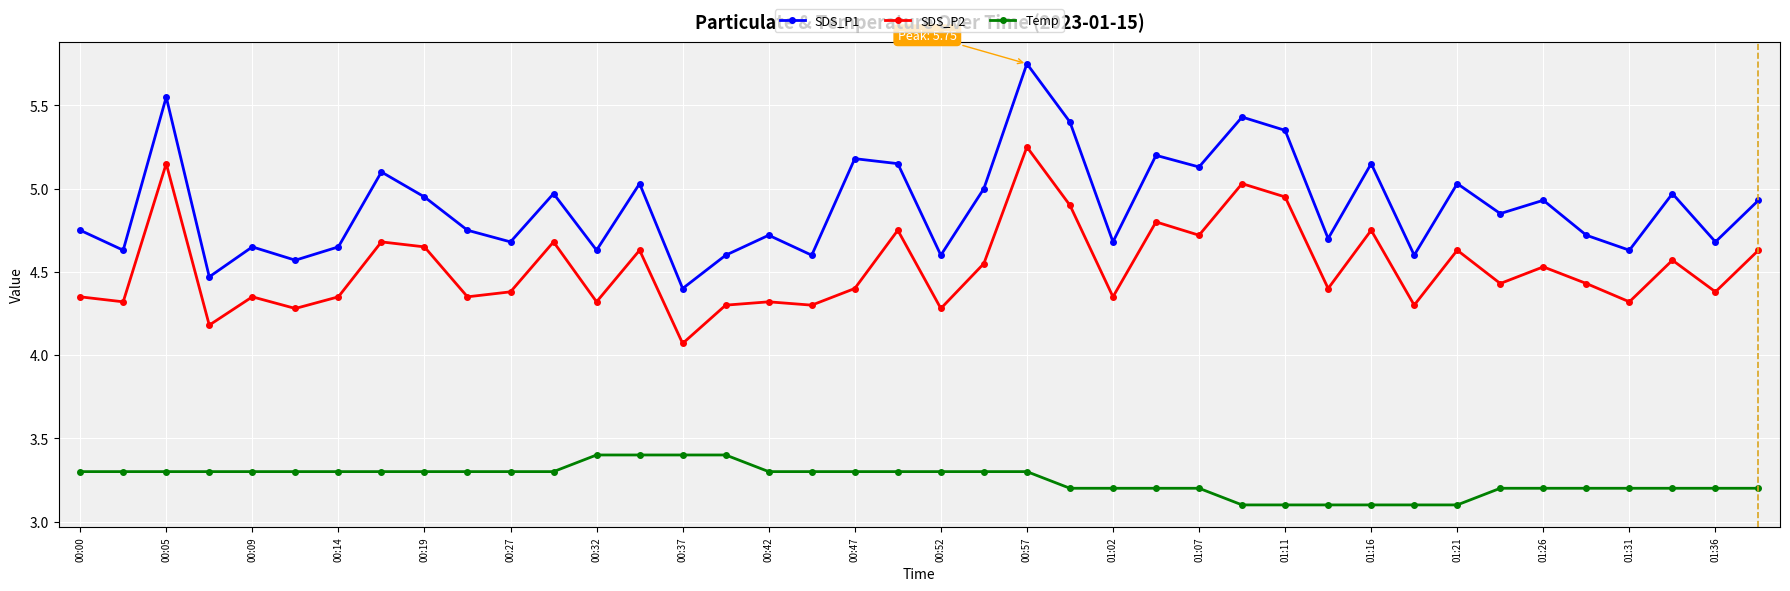

What is the highest value of the Temp series?

3.4